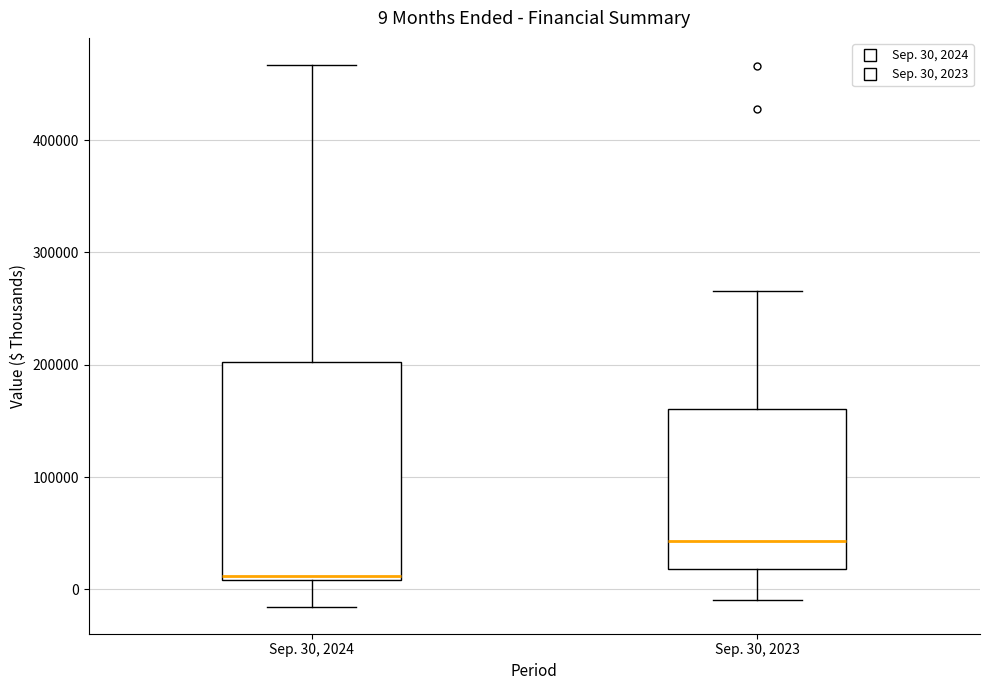

Comparing the boxes themselves (not the whiskers), which one is the tallest?

Sep. 30, 2024